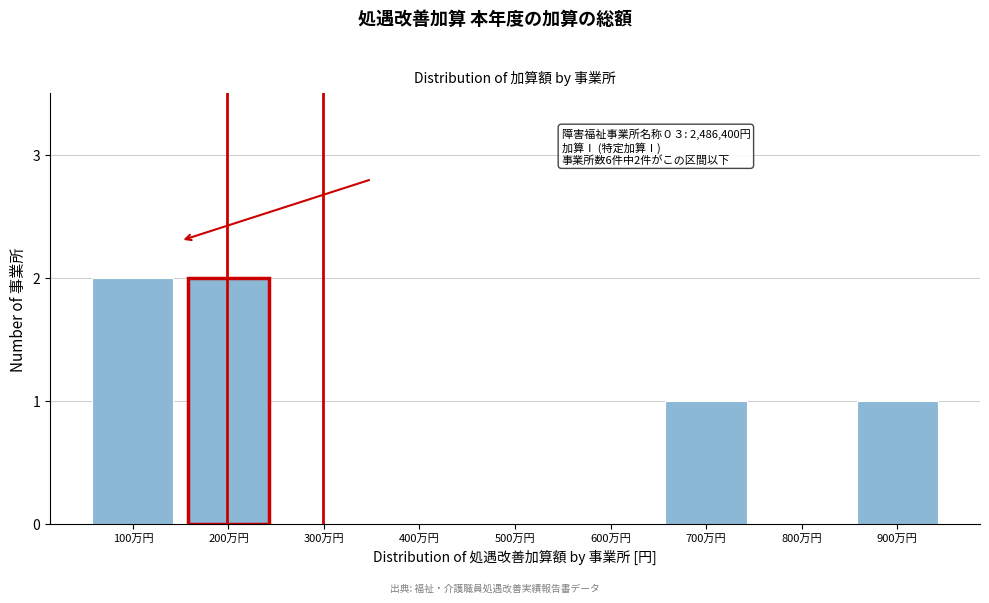

Reading left to right, list all the values displayed in this chart.

100万円=2	200万円=2	300万円=0	400万円=0	500万円=0	600万円=0	700万円=1	800万円=0	900万円=1